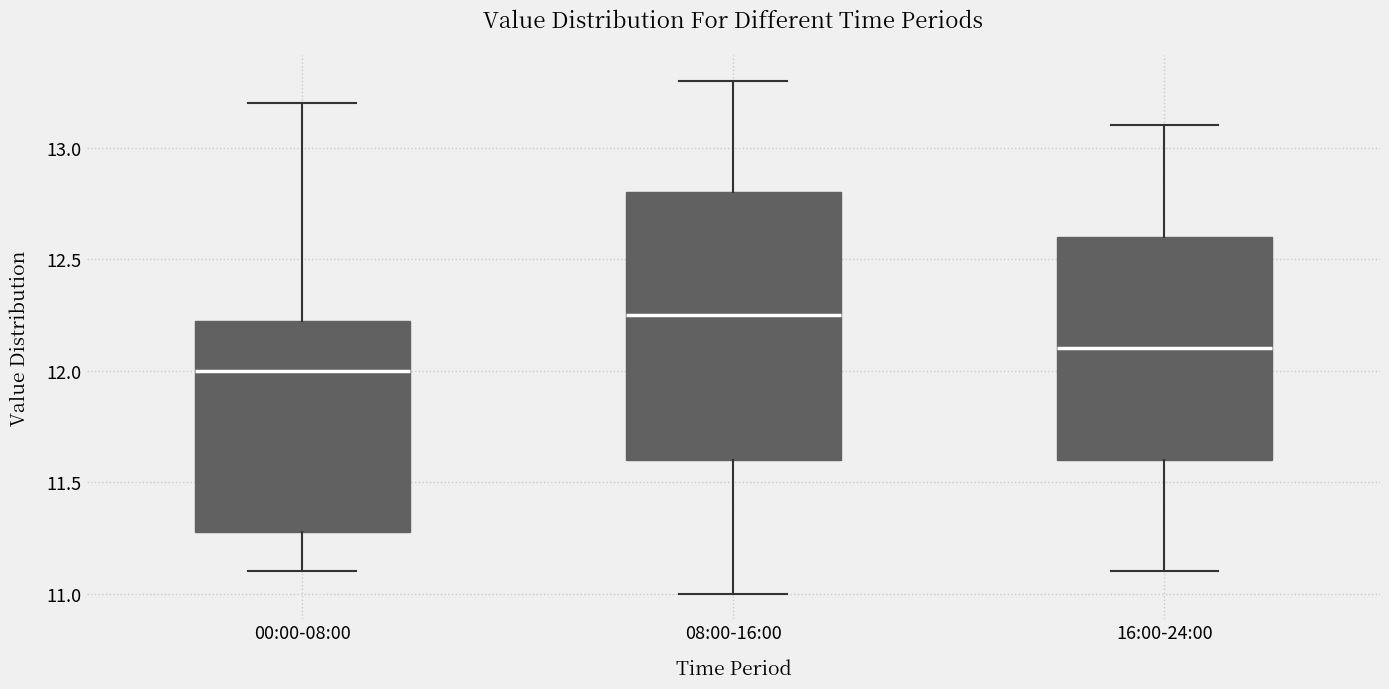

Where does the median line of the box for 16:00-24:00 sit on the y-axis? The values are not printed on the chart, so give them approximately, as read against the axis.

12.10